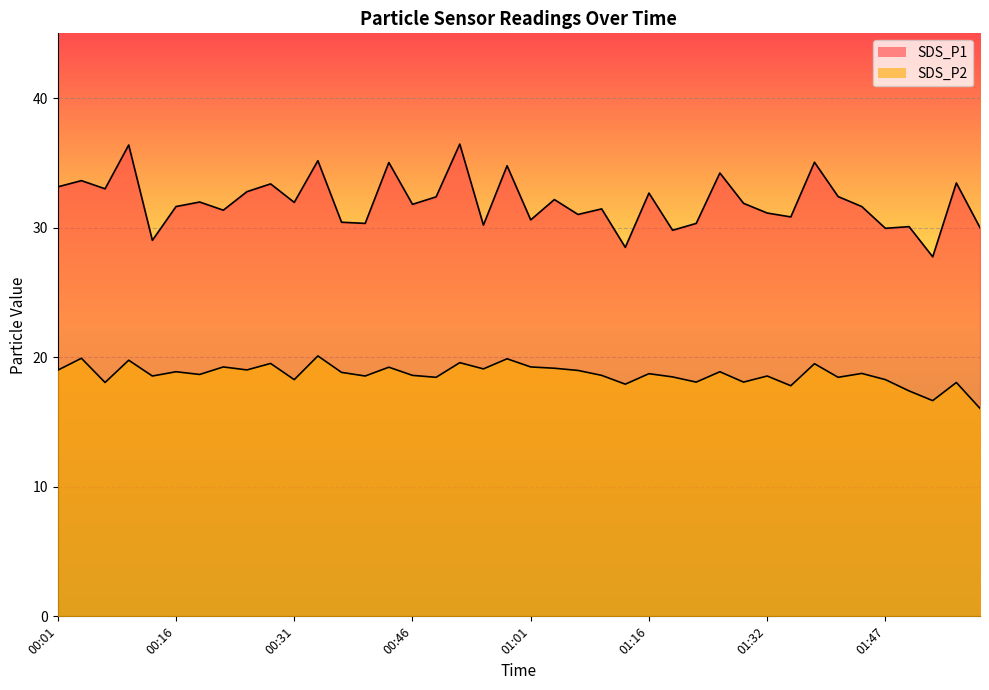

The SDS_P1 series shows 45.5 at 00:25. True or false?

False